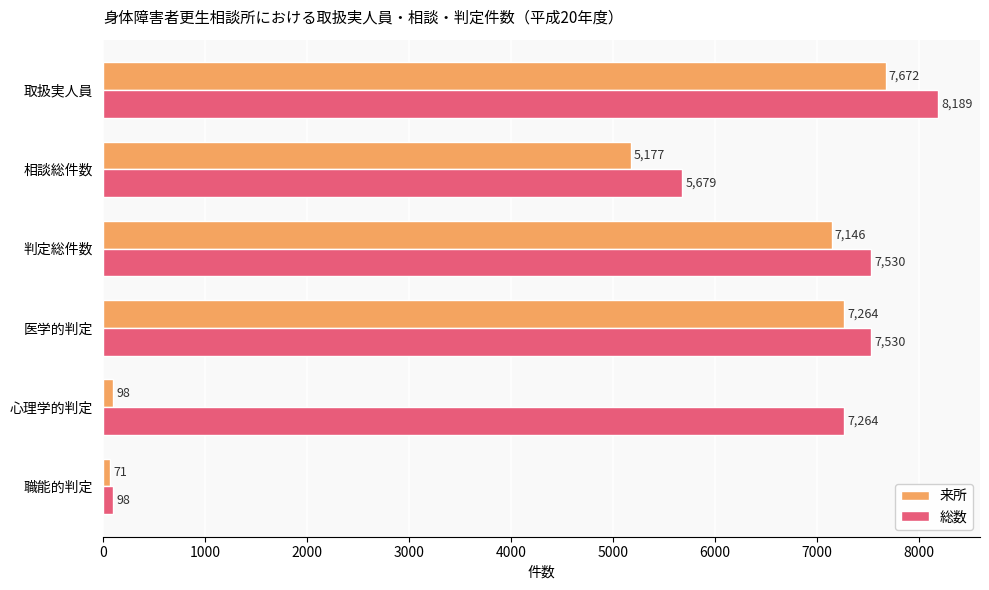

At how many categories does at least one series exceed 4750?

5